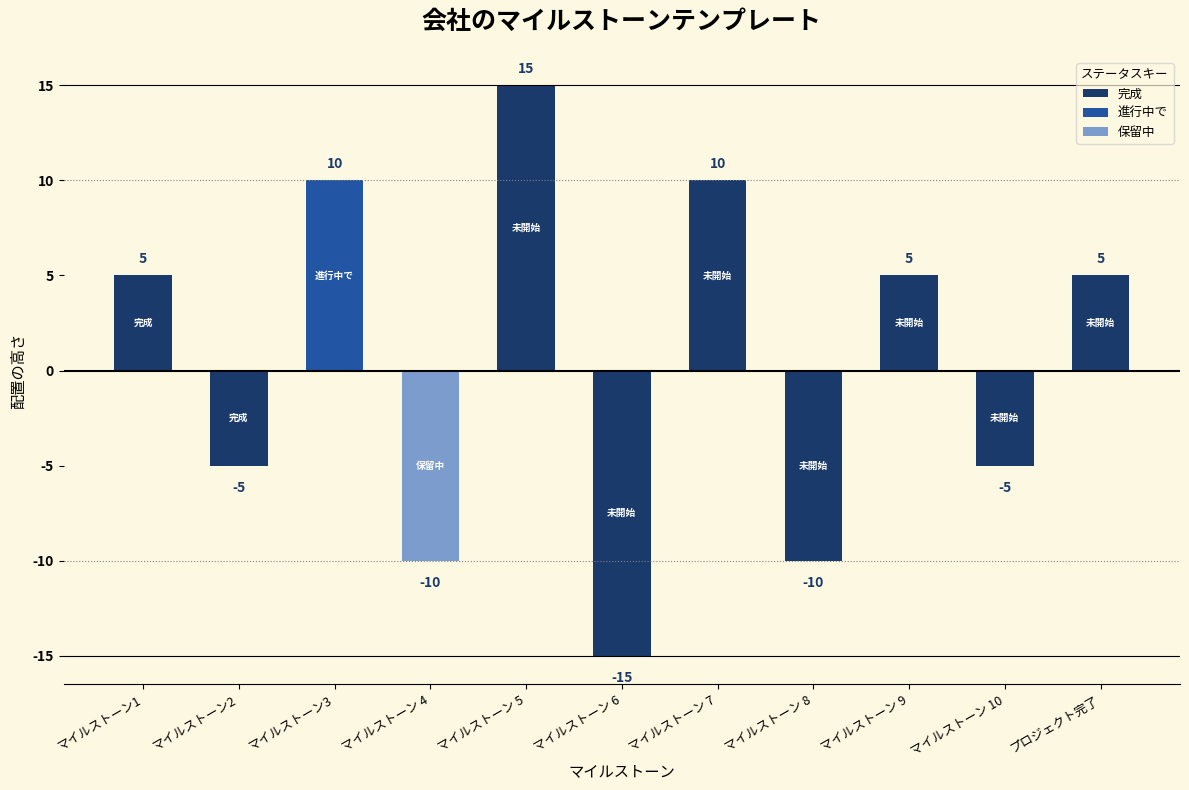

Reading right to left, what are all the values shown in this chart?

プロジェクト完了=5	マイルストーン 10=-5	マイルストーン 9=5	マイルストーン 8=-10	マイルストーン 7=10	マイルストーン 6=-15	マイルストーン 5=15	マイルストーン 4=-10	マイルストーン3=10	マイルストーン2=-5	マイルストーン1=5